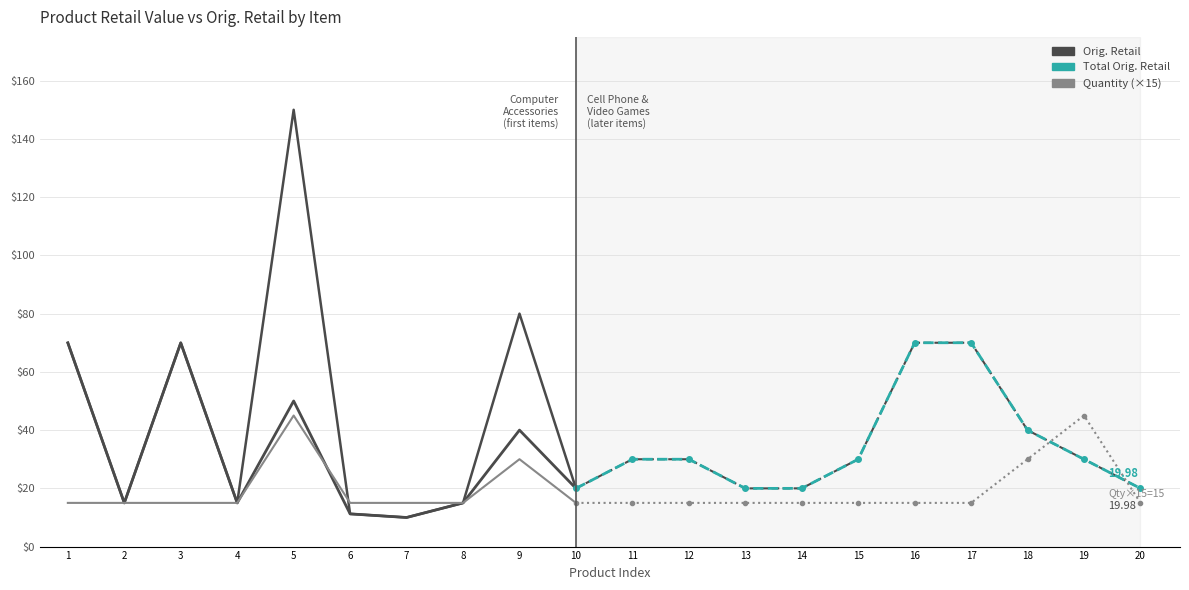

How many lines are shown in the chart?

3